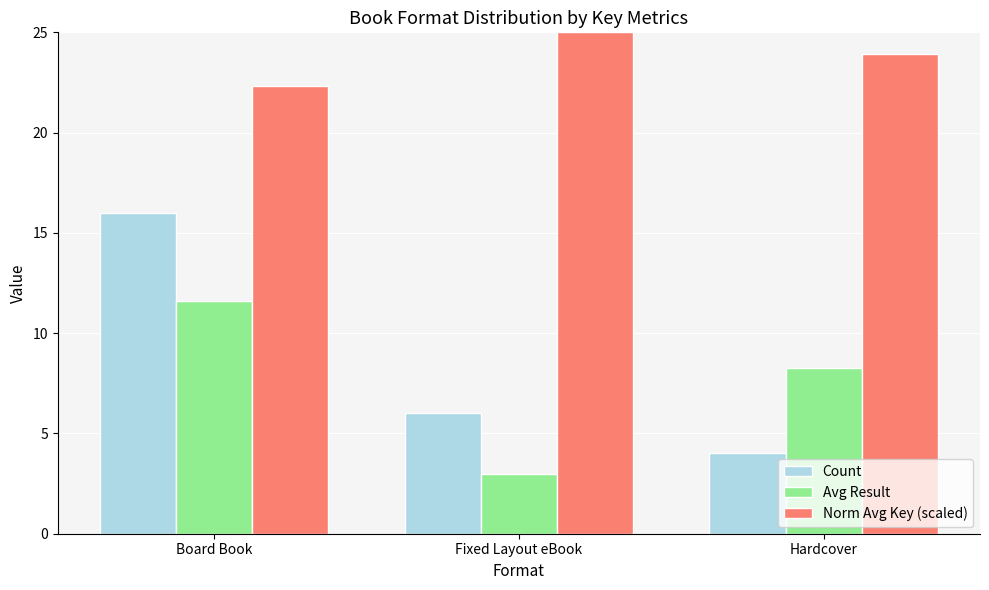

What is the label of the 3rd bar from the right?

Board Book